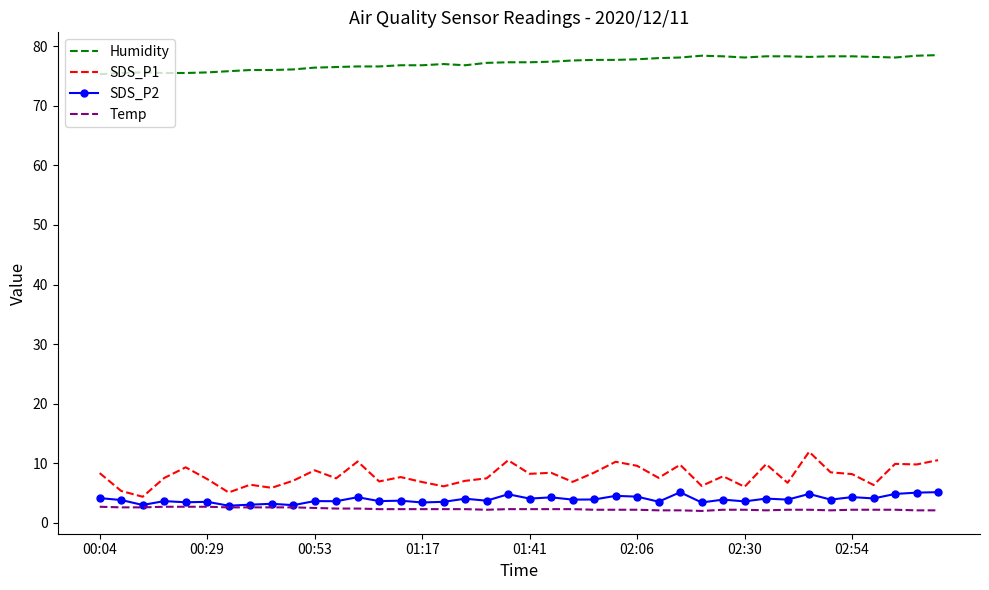

True or false: SDS_P2 and Humidity cross at least once.

False